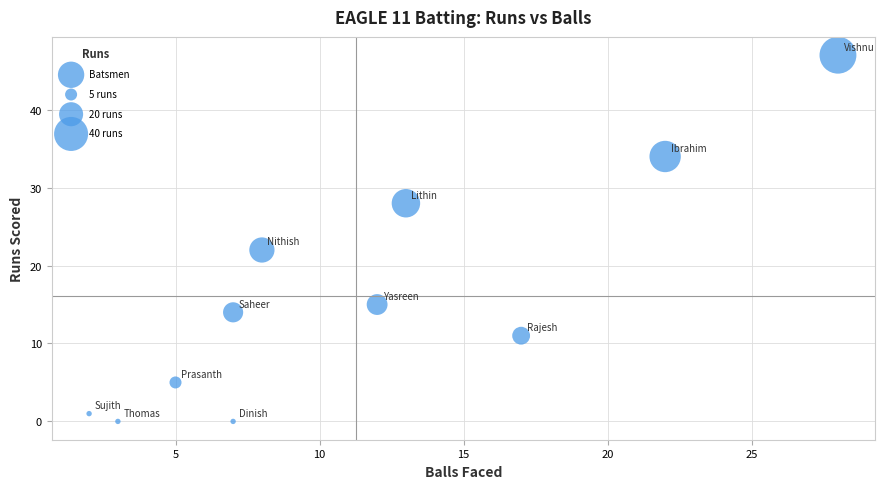

What Y value in the scatter plot is closest to 23?

22